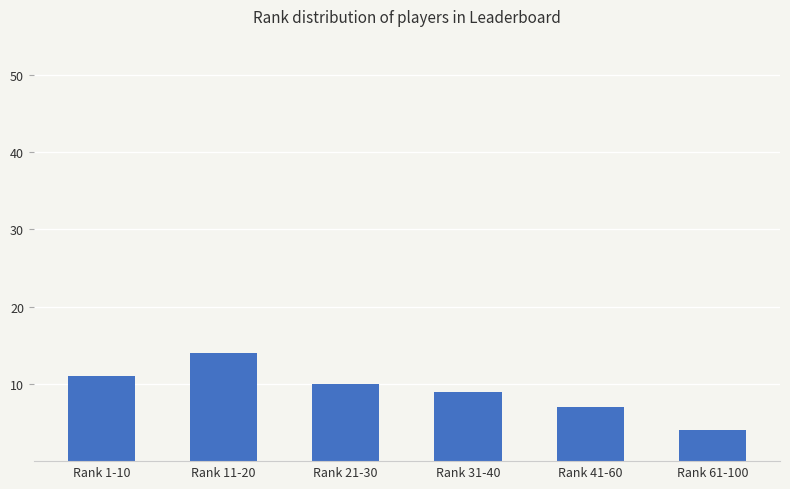

How many bars are there in total?

6